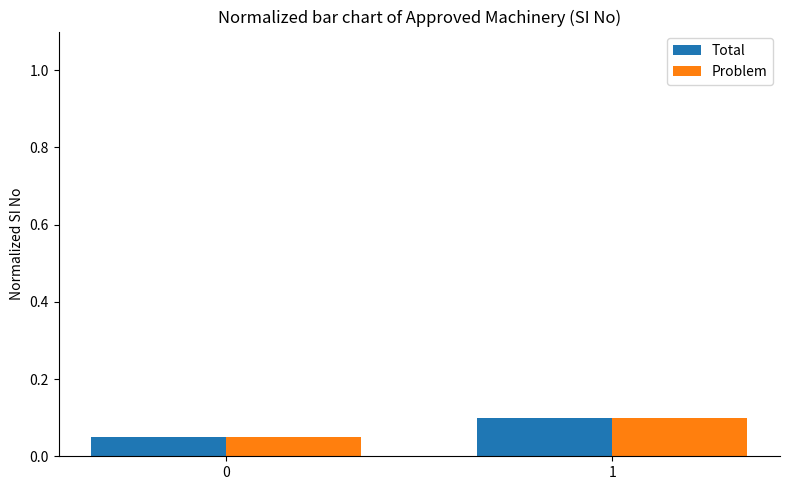

How many groups of bars are there?

2